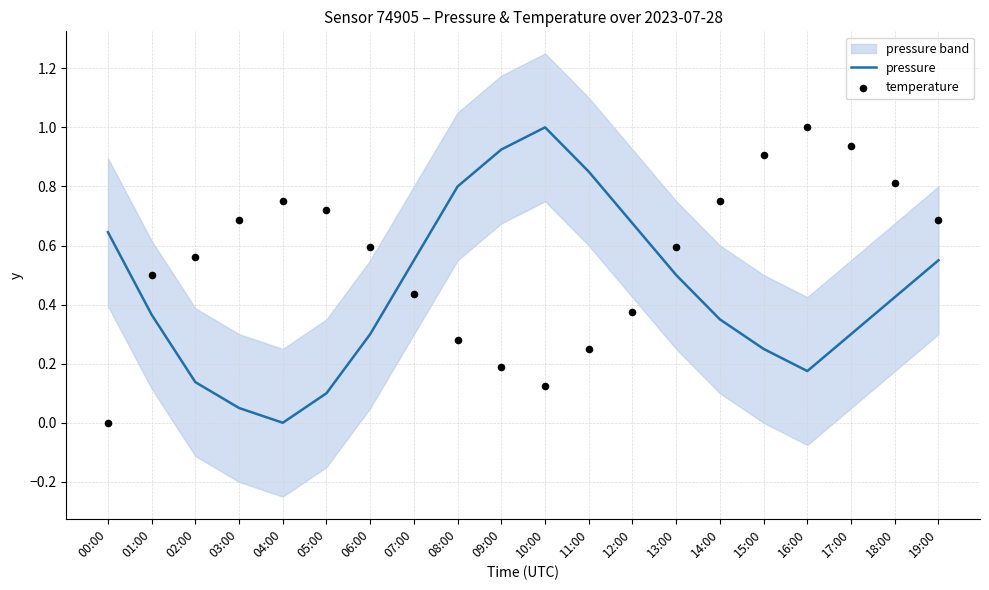

What is the total value across all series at 19:00?

1.2